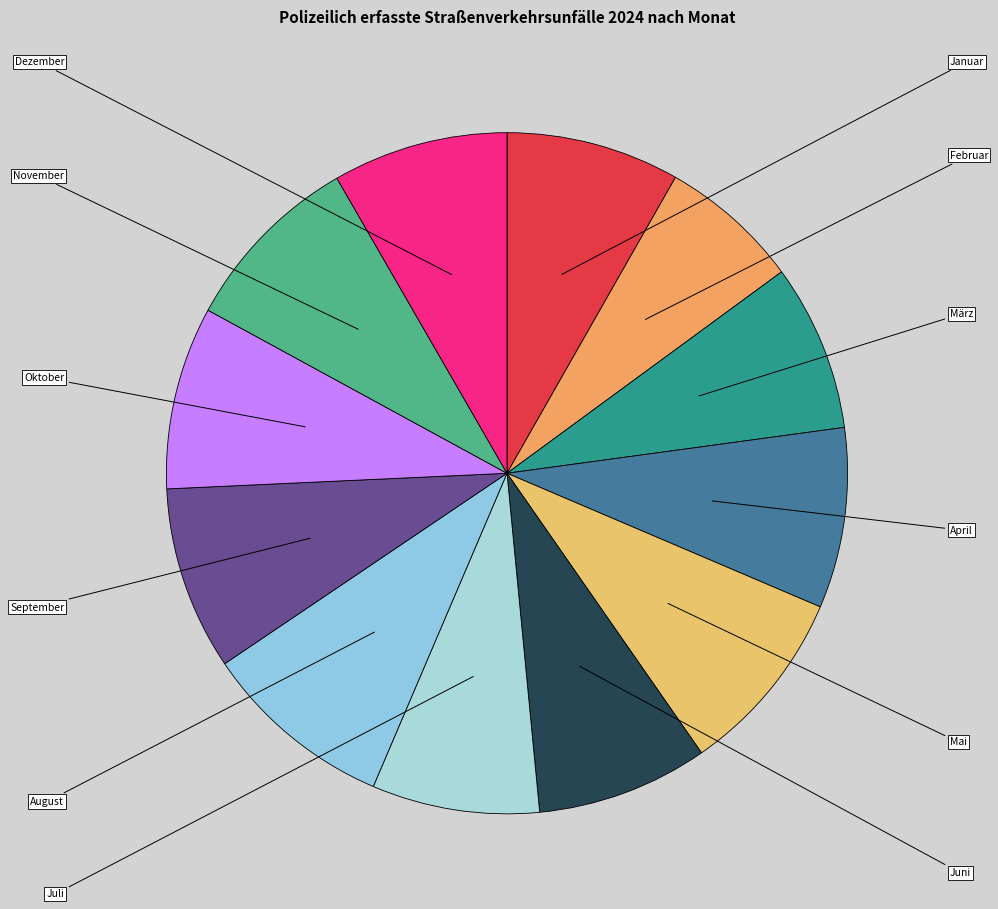

What is the change in value from Juni to Juli?

-189